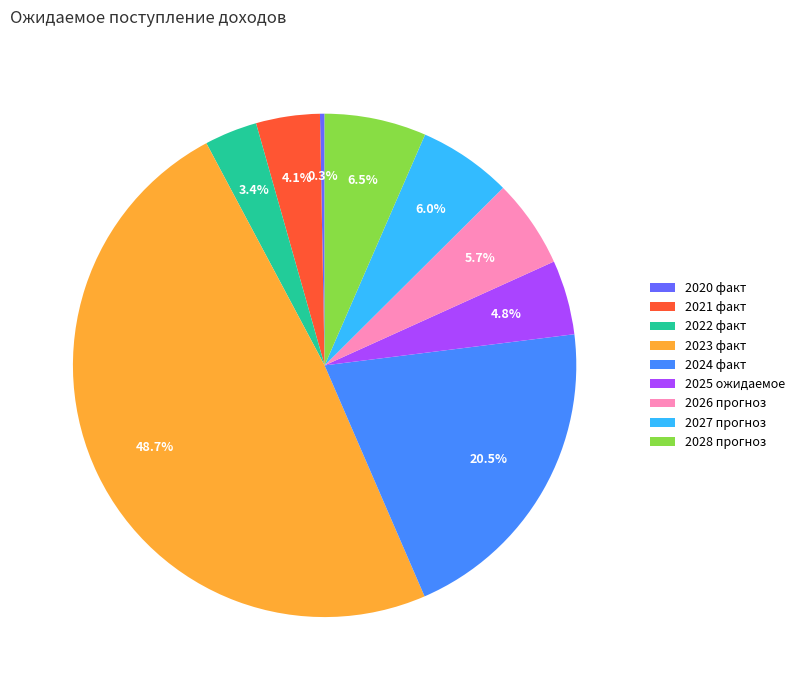

What is the ratio of the value at 2022 факт to the value at 2028 прогноз?

0.5